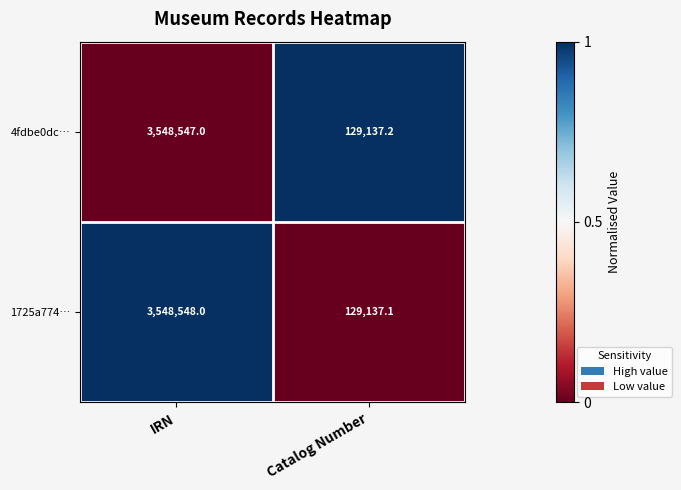

The 1725a774… series shows 196672.1 at Catalog Number. True or false?

False